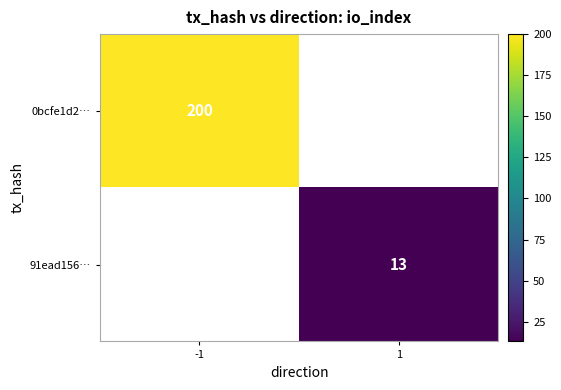

True or false: 0bcfe1d2… has a value of 200 at -1.

True